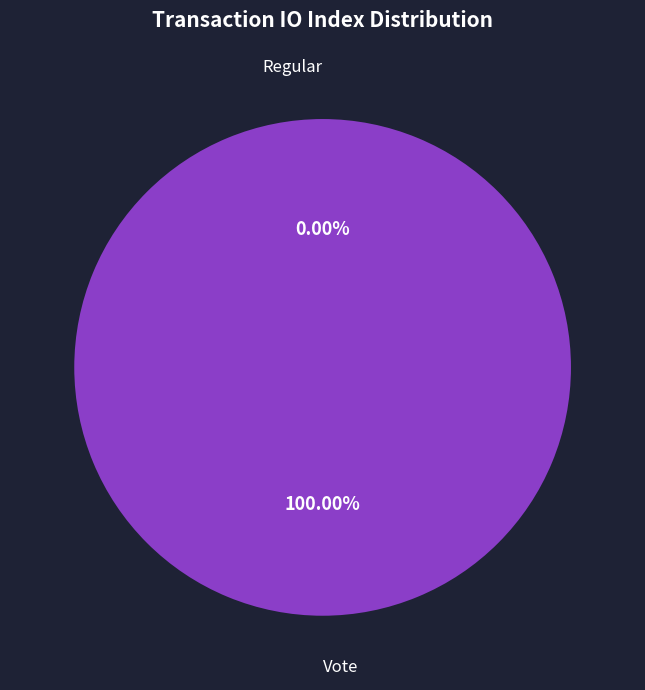

How many slices are in this pie chart?

2